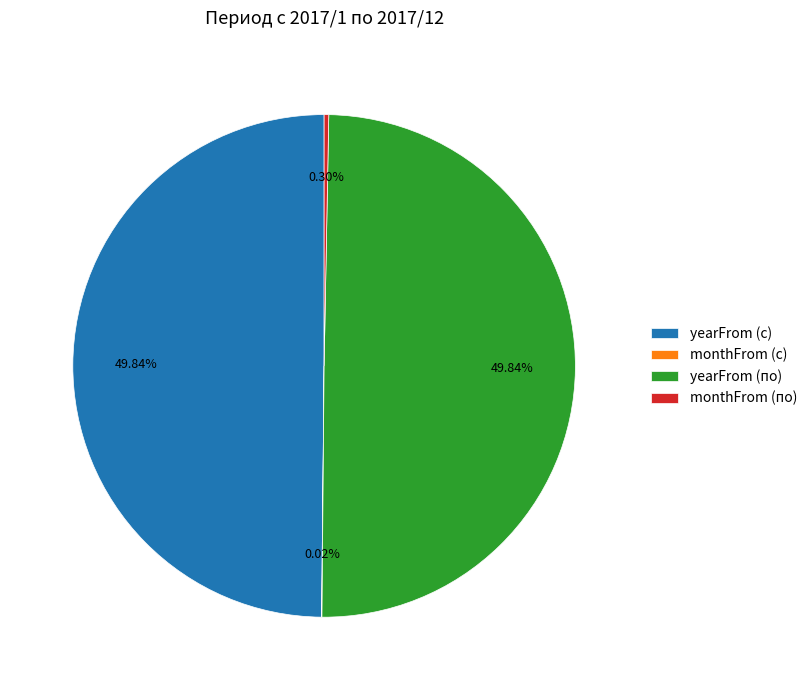

Combined, do yearFrom (с) and monthFrom (по) account for over 50%?

Yes